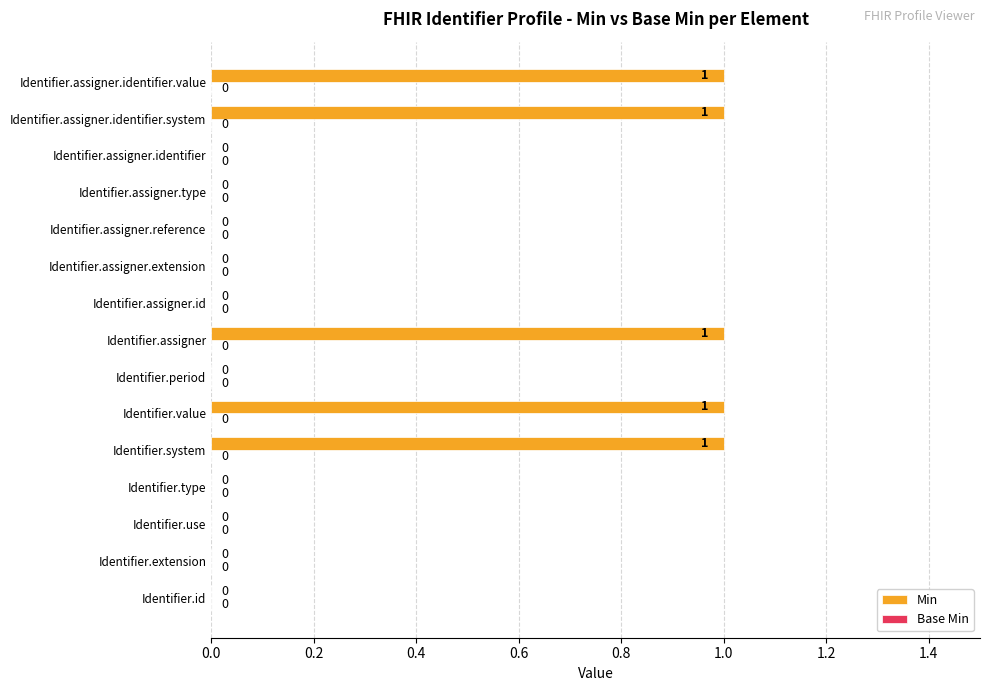

Between Identifier.system and Identifier.extension, which is larger?

Identifier.system